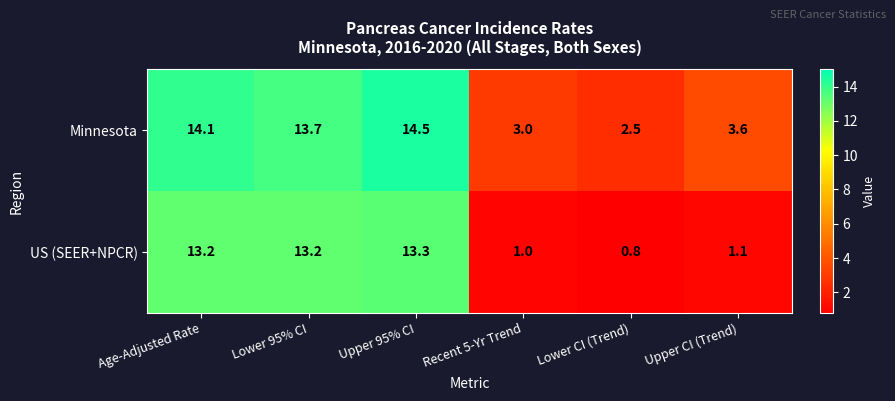

How many series are shown in this chart?

2